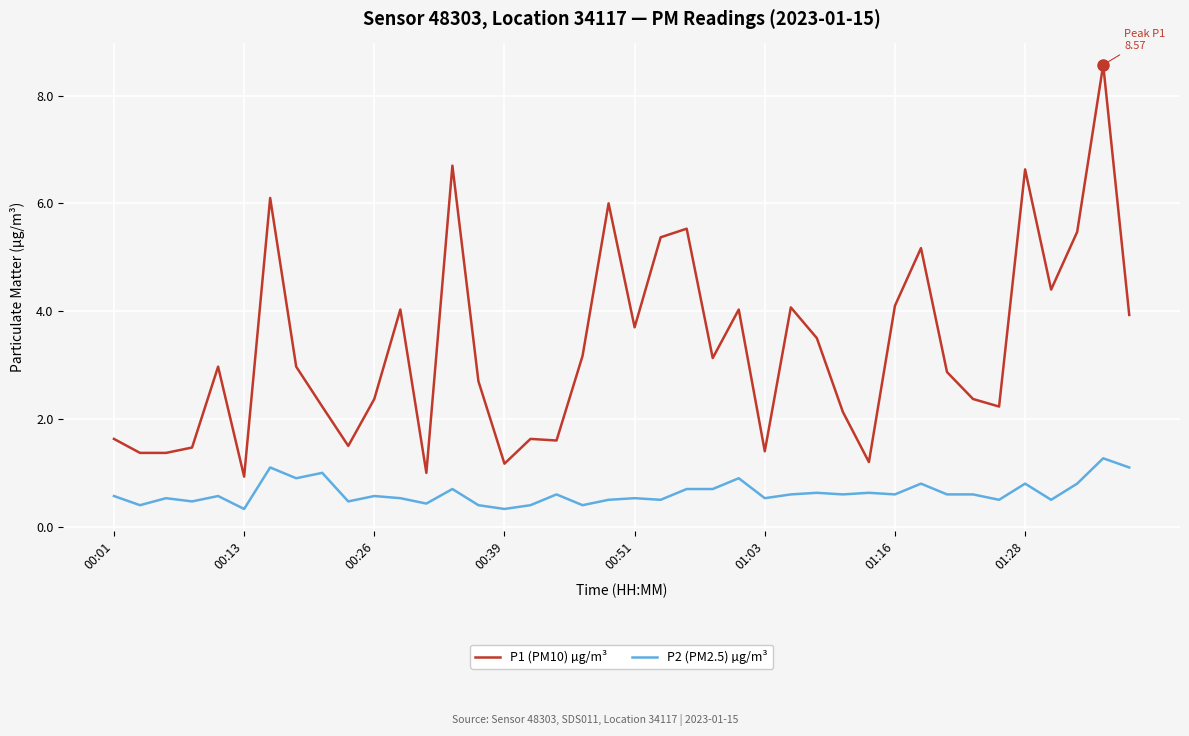

True or false: P2 (PM2.5) µg/m³ and P1 (PM10) µg/m³ intersect in this chart.

False